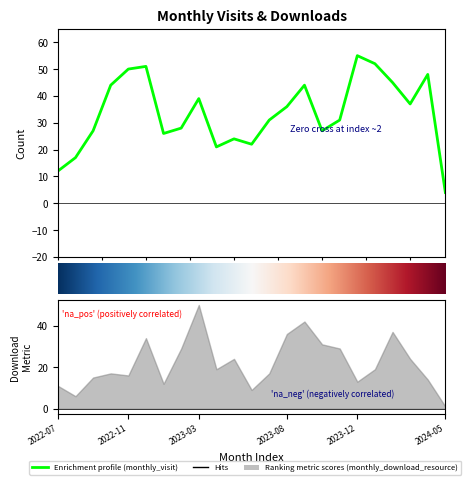

What is the difference between the maximum and second lowest values?

43